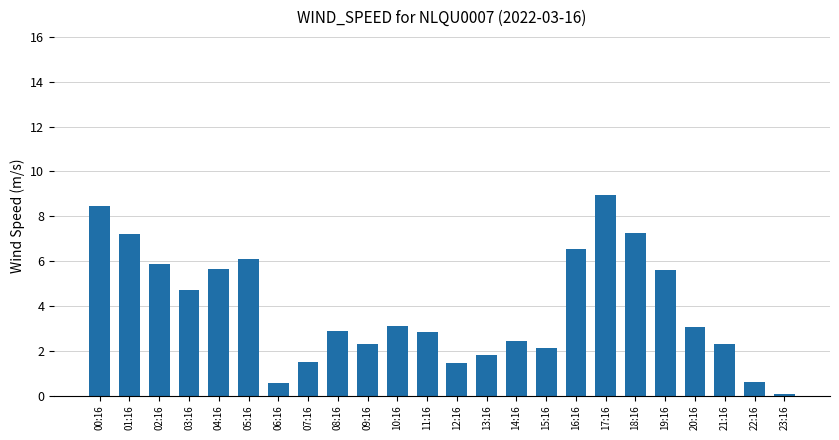

Between 10:16 and 11:16, which is larger?

10:16